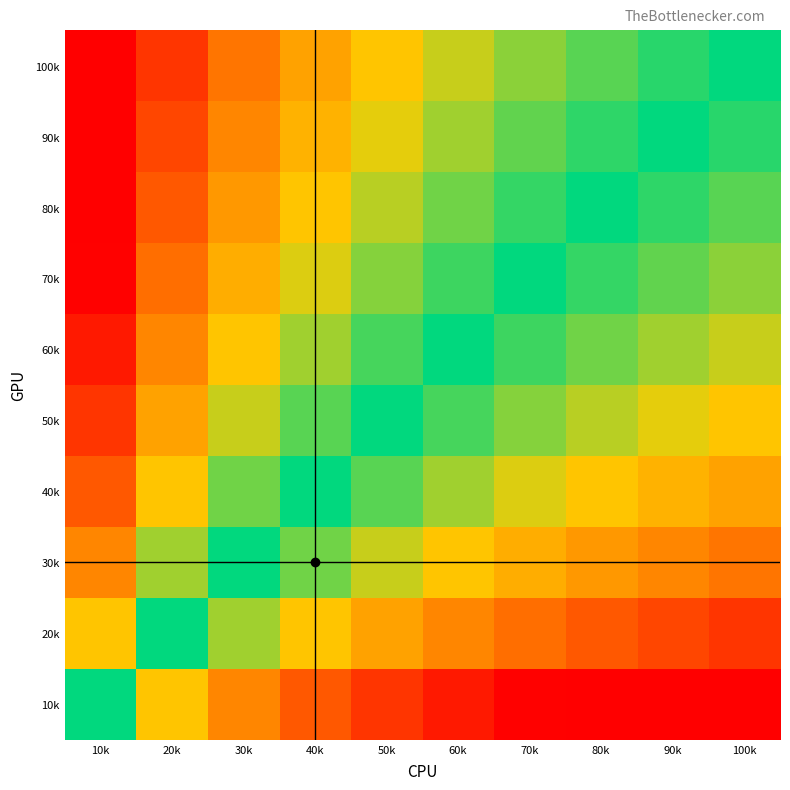

Which category has the lowest value across all series?

100k